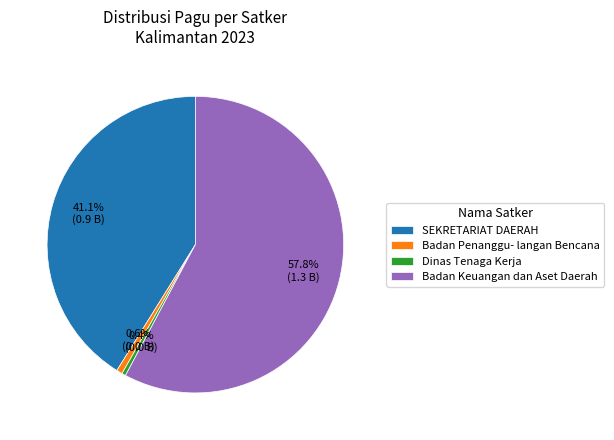

Approximately how many times larger is the value at SEKRETARIAT DAERAH compared to Badan Keuangan dan Aset Daerah?

0.7